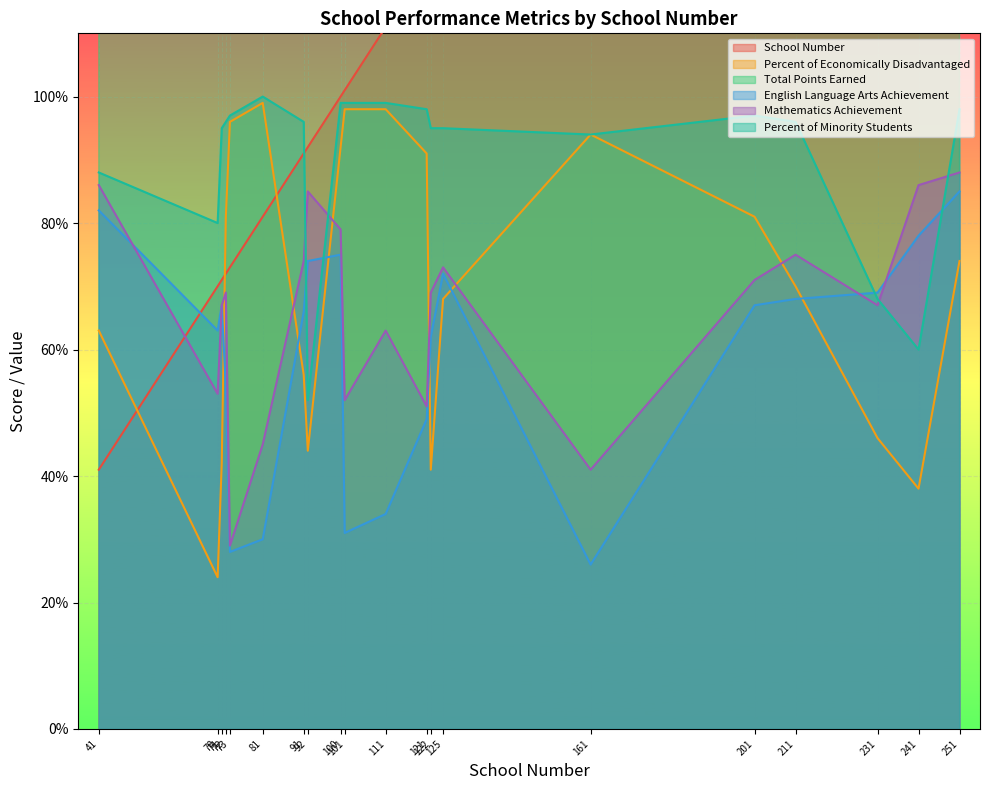

The value of Mathematics Achievement at 251 is 88. True or false?

True